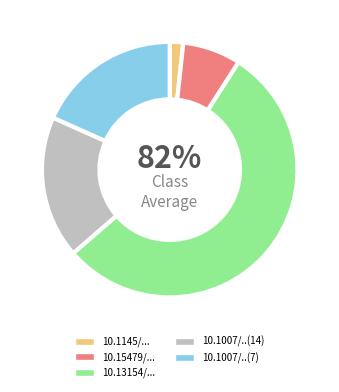

Which slice is the smallest?

10.1145/3196494.3196534